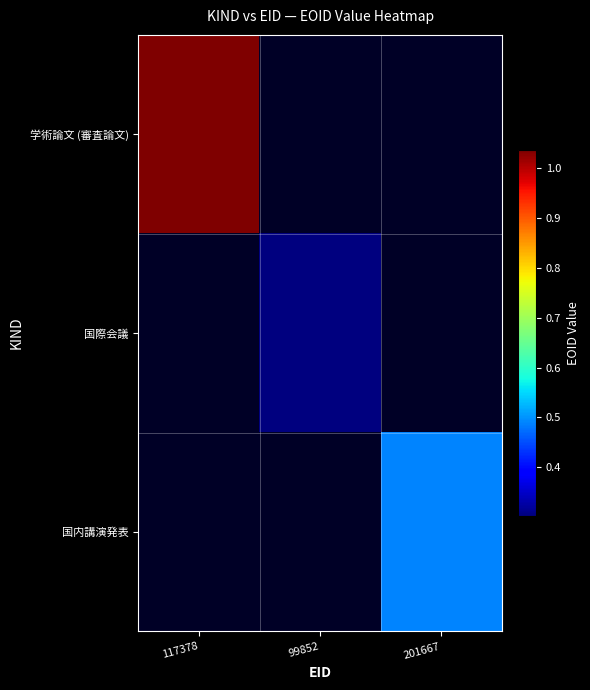

Which category has the highest value across all series?

117378